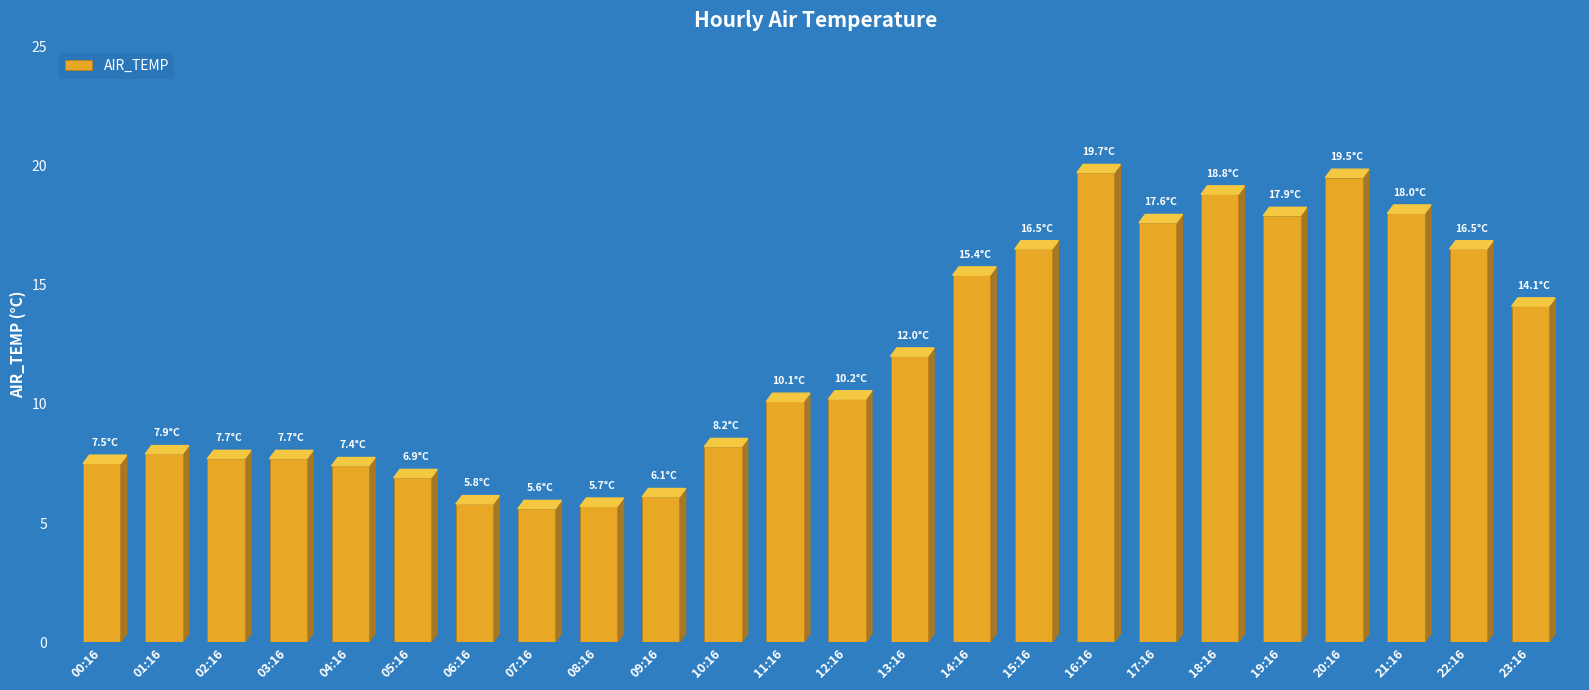

The chart shows a value of 33.5 at 16:16. True or false?

False